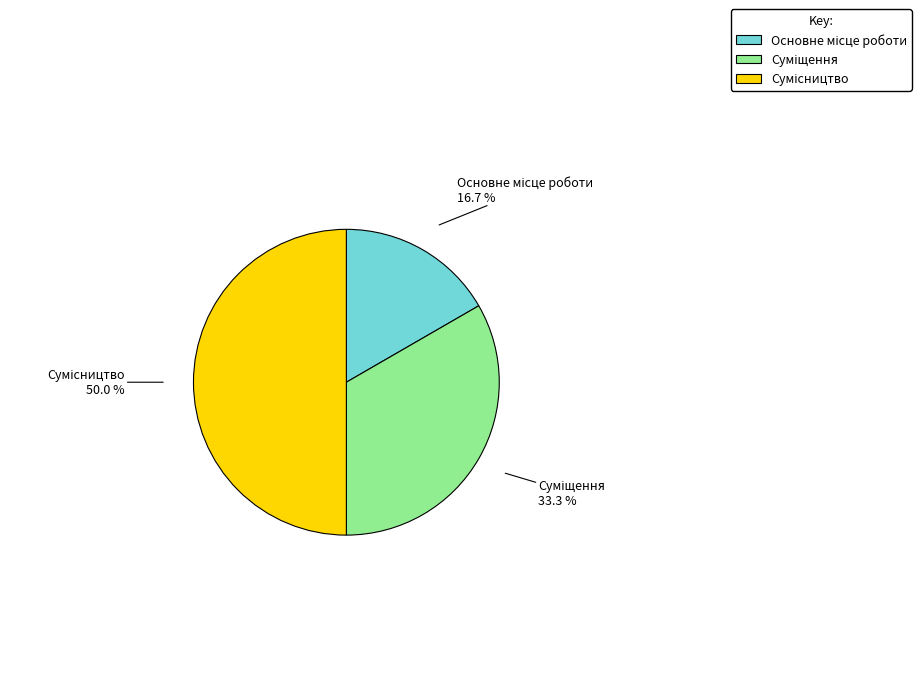

Count the number of slices in the pie.

3